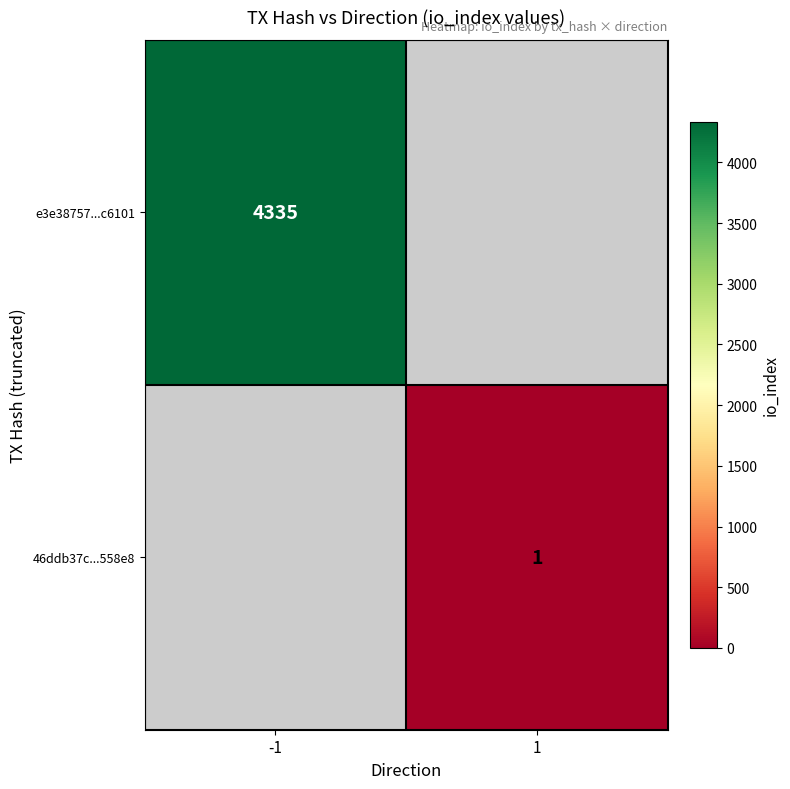

The e3e38757...c6101 series shows 2480 at -1. True or false?

False